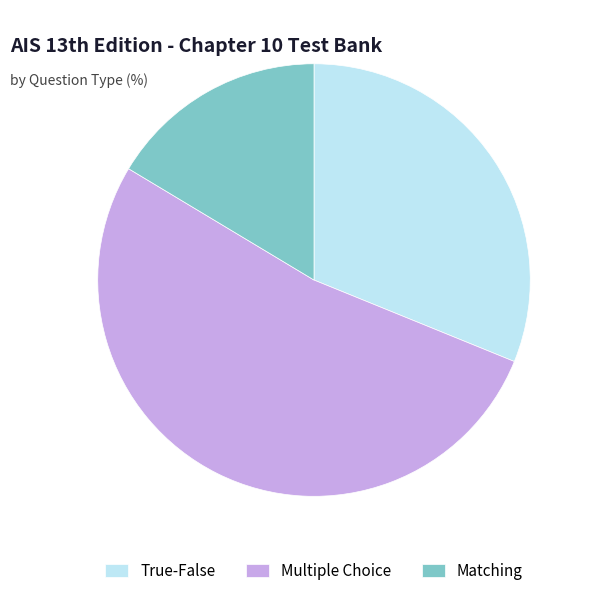

True or false: True-False accounts for 22% of the total.

False